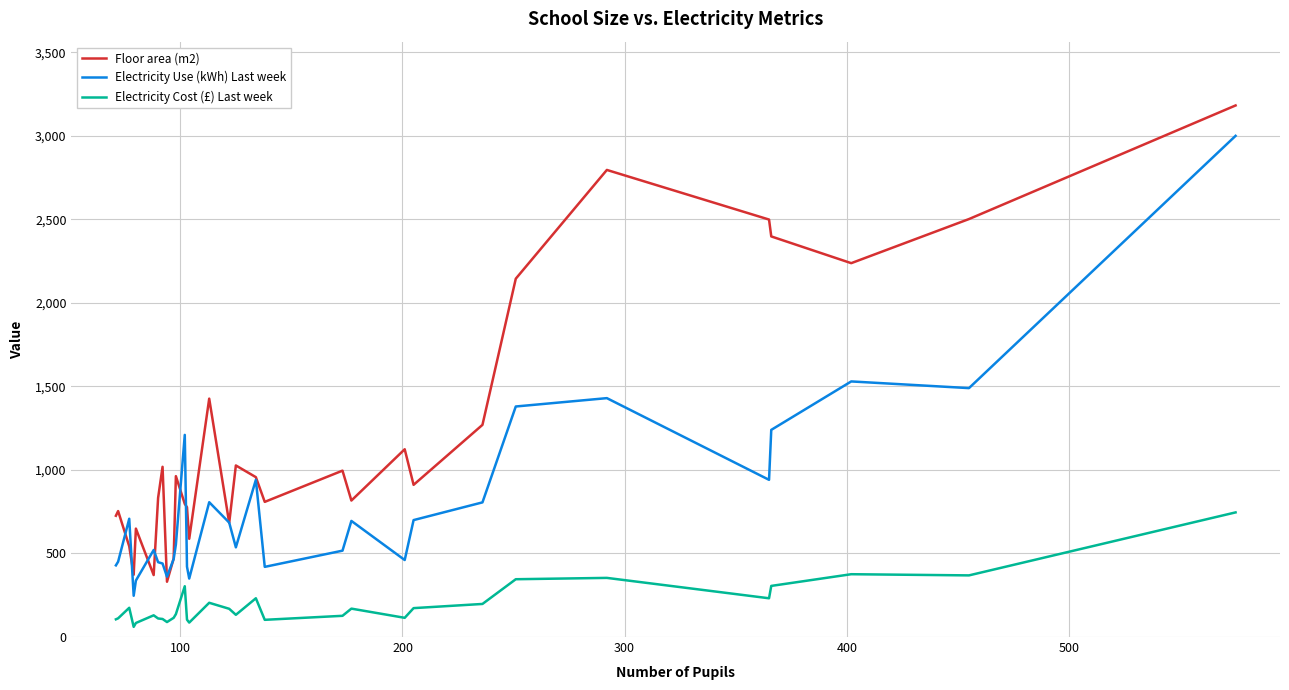

What are all the series names shown in the legend?

Floor area (m2), Electricity Use (kWh) Last week, Electricity Cost (£) Last week